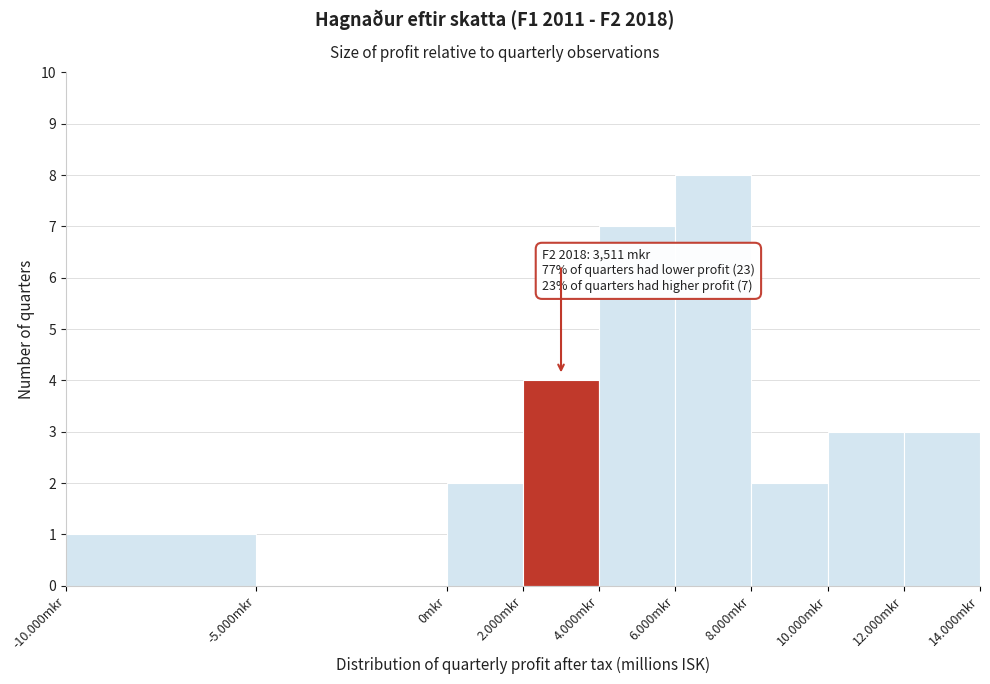

Reading left to right, transcribe all the data shown in this chart.

-10.000mkr=1	-5.000mkr=0	0mkr=2	2.000mkr=4	4.000mkr=7	6.000mkr=8	8.000mkr=2	10.000mkr=3	12.000mkr=3